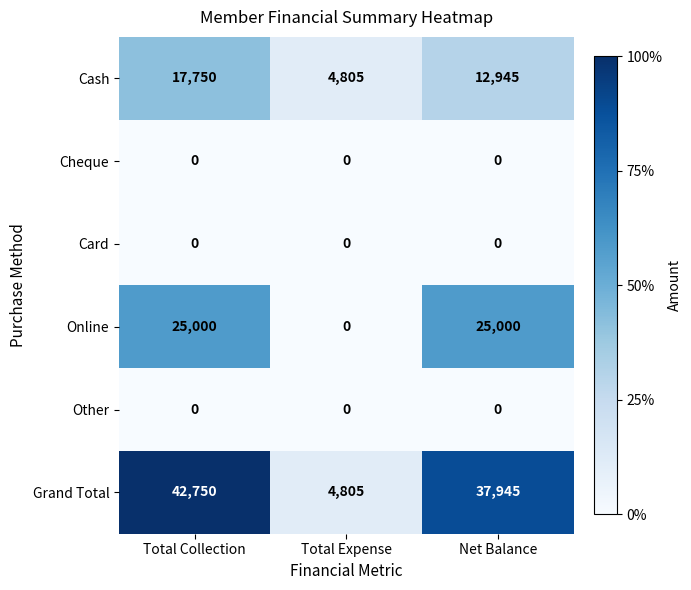

Which series has the largest total across all categories?

Grand Total